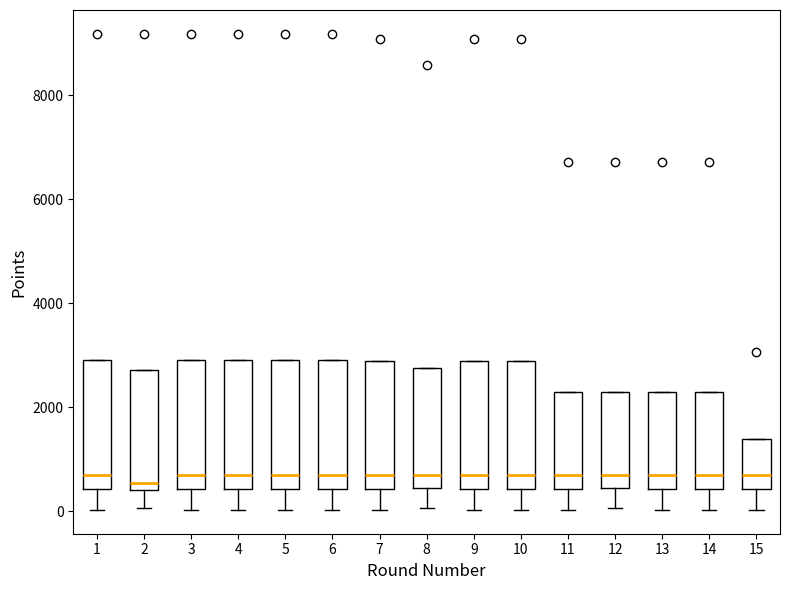

Reading left to right, read every box against the y-axis: the position of its median line, the range the box covers, and the ends of its whiskers. The values are not printed on the chart, so give them approximately, as read against the axis.

1: median 600, box 400 to 3000, whiskers 0 to 3000
2: median 600, box 400 to 2800, whiskers 0 to 2800
3: median 600, box 400 to 3000, whiskers 0 to 3000
4: median 600, box 400 to 3000, whiskers 0 to 3000
5: median 600, box 400 to 3000, whiskers 0 to 3000
6: median 600, box 400 to 3000, whiskers 0 to 3000
7: median 600, box 400 to 2800, whiskers 0 to 2800
8: median 600, box 400 to 2800, whiskers 0 to 2800
9: median 600, box 400 to 2800, whiskers 0 to 2800
10: median 600, box 400 to 2800, whiskers 0 to 2800
11: median 600, box 400 to 2200, whiskers 0 to 2200
12: median 600, box 400 to 2200, whiskers 0 to 2200
13: median 600, box 400 to 2200, whiskers 0 to 2200
14: median 600, box 400 to 2200, whiskers 0 to 2200
15: median 600, box 400 to 1400, whiskers 0 to 1400